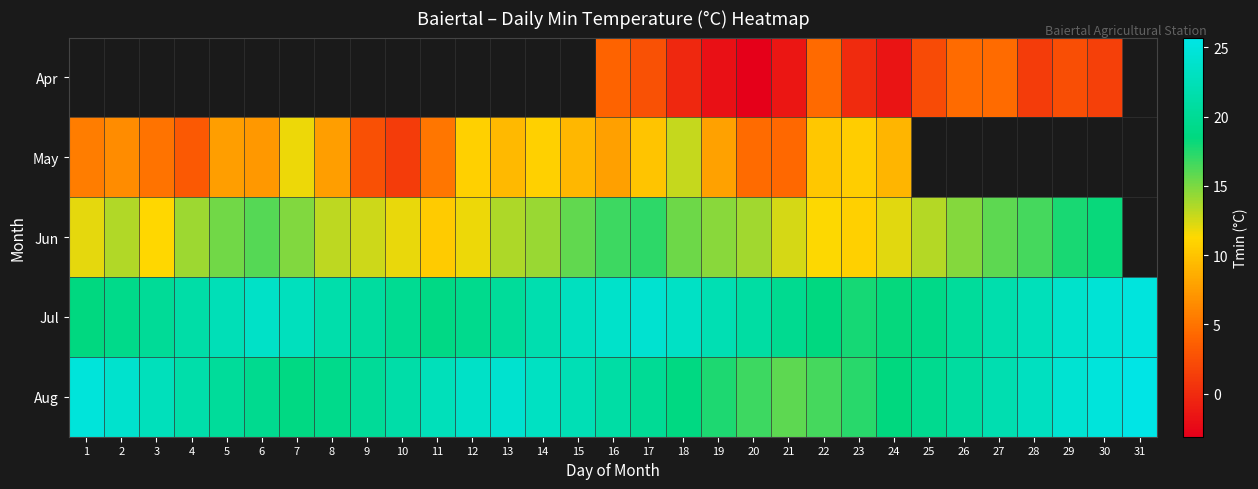

Rank the series by their maximum value, from lowest to highest.

Apr, May, Jun, Jul, Aug